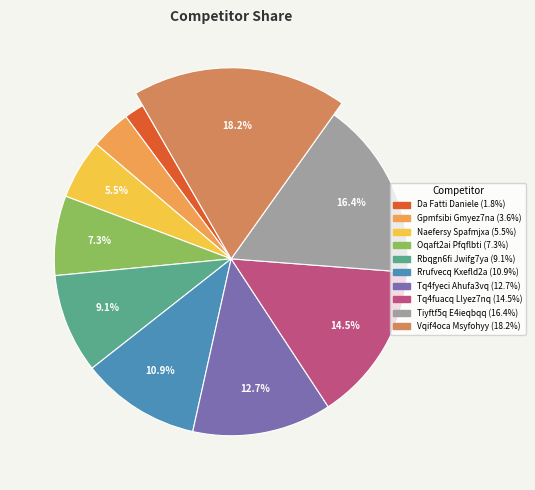

The Tiyftf5q E4ieqbqq slice represents 16% of the pie. True or false?

True